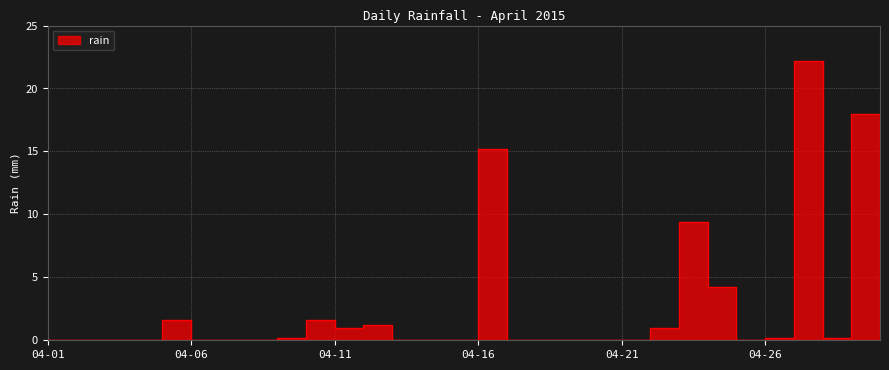

Rank the categories by value from highest to lowest.

2015-04-28, 2015-04-30, 2015-04-17, 2015-04-24, 2015-04-25, 2015-04-06, 2015-04-11, 2015-04-13, 2015-04-12, 2015-04-23, 2015-04-01, 2015-04-10, 2015-04-27, 2015-04-29, 2015-04-02, 2015-04-03, 2015-04-04, 2015-04-05, 2015-04-07, 2015-04-08, 2015-04-09, 2015-04-14, 2015-04-15, 2015-04-16, 2015-04-18, 2015-04-19, 2015-04-20, 2015-04-21, 2015-04-22, 2015-04-26